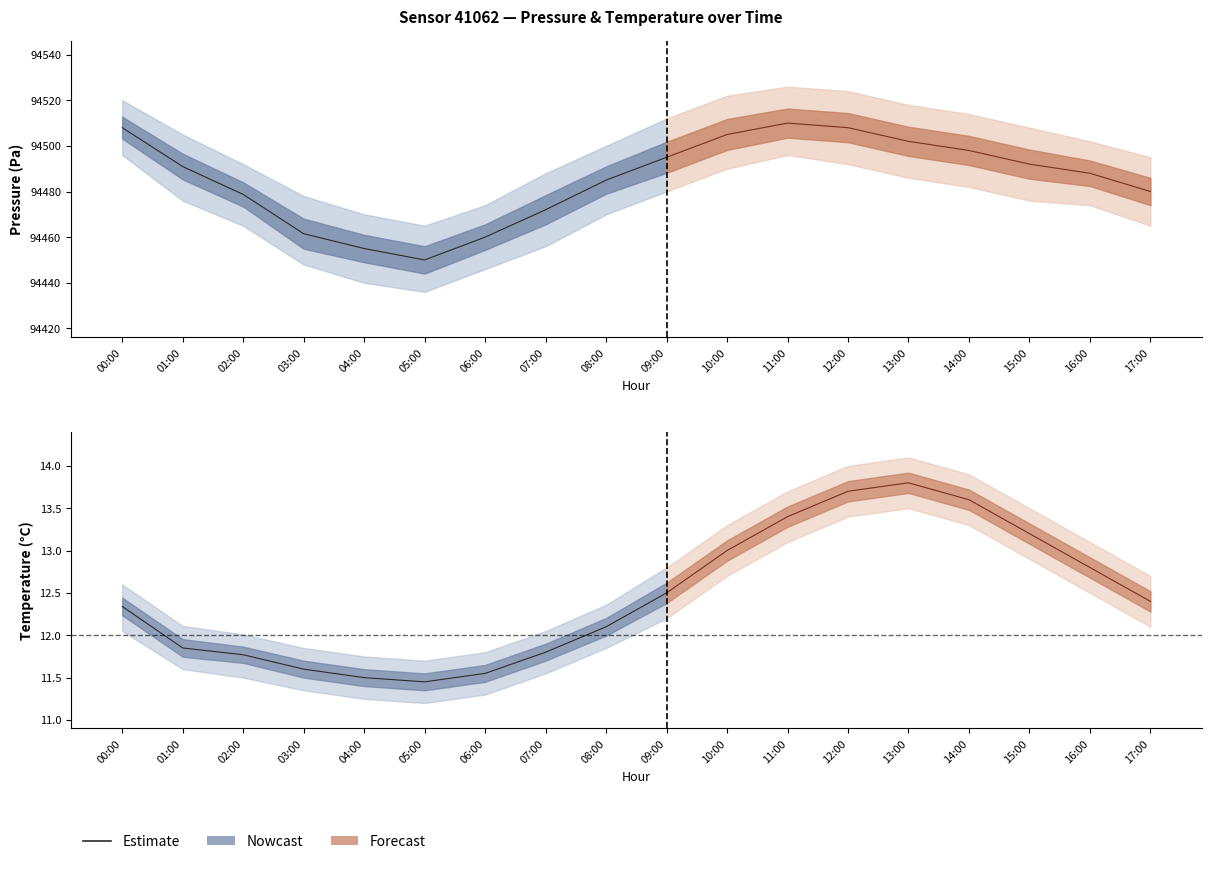

Is this an area chart (filled region under the line)?

No